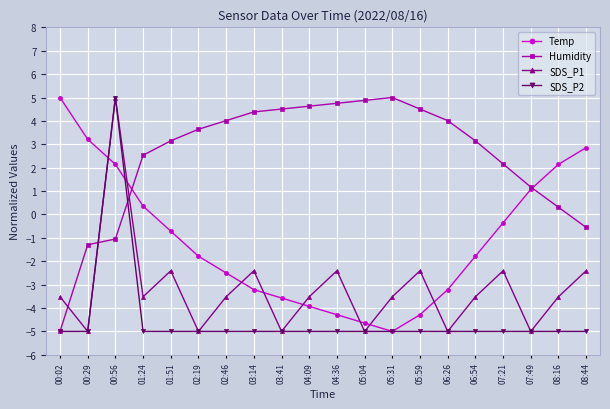

What is the difference between the highest and lowest values at 04:09?

9.6